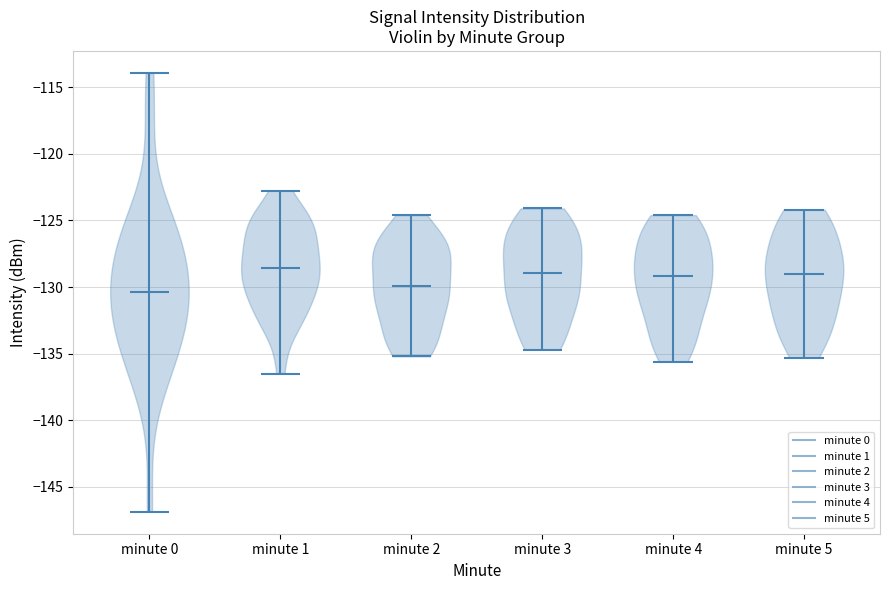

What is the highest point the violin for minute 3 reaches on the y-axis? The values are not printed on the chart, so give them approximately, as read against the axis.

-124.0